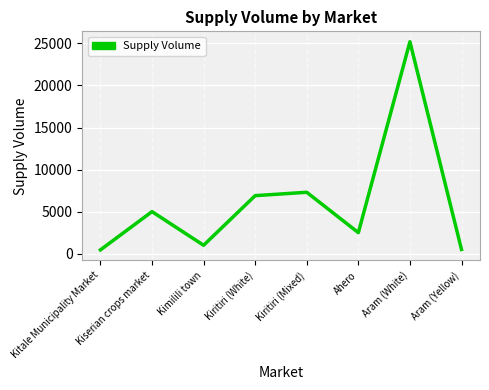

The chart shows a value of 25200 at Aram (White). True or false?

True